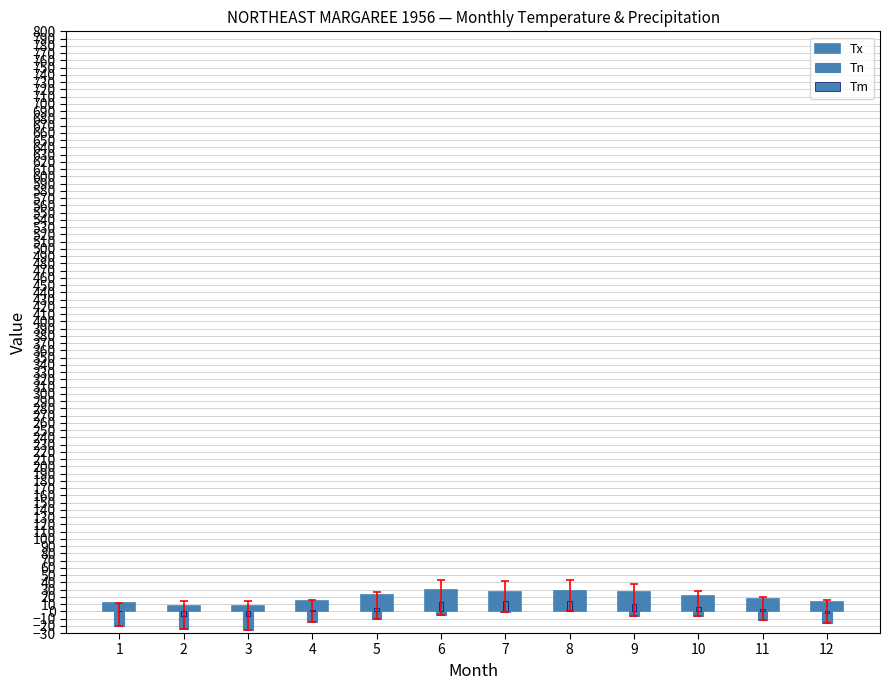

What is the value of the Tn bar at the 1st from the left?

-20.6